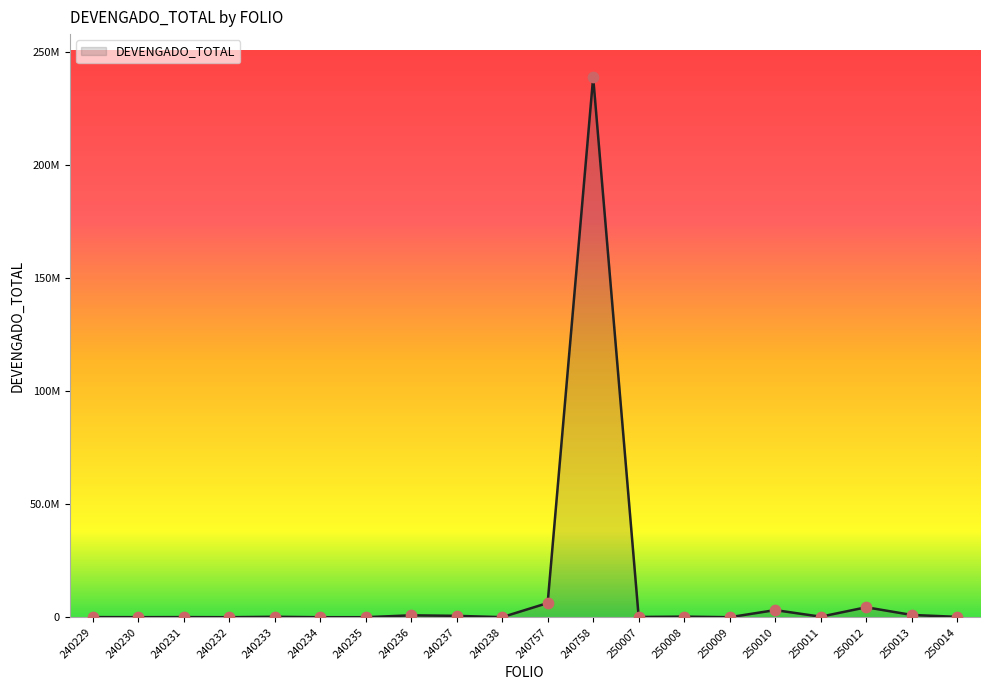

What is the ratio of the value at 250007 to the value at 240238?

3.6